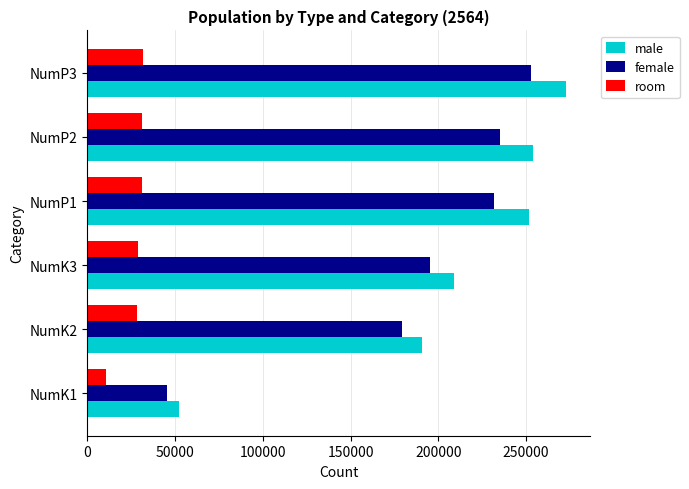

Which series has the widest spread of values?

male